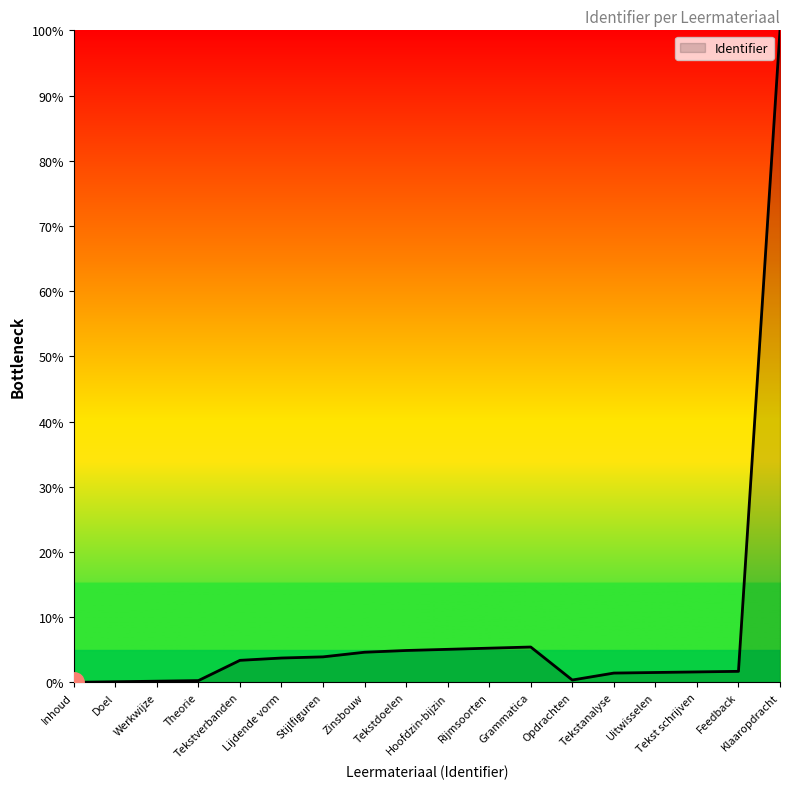

The chart shows a value of 3.4 at Tekstverbanden. True or false?

True